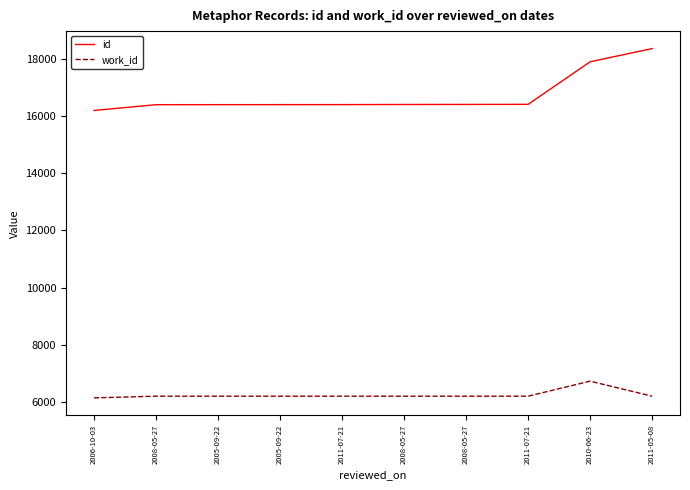

How many lines are shown in the chart?

2